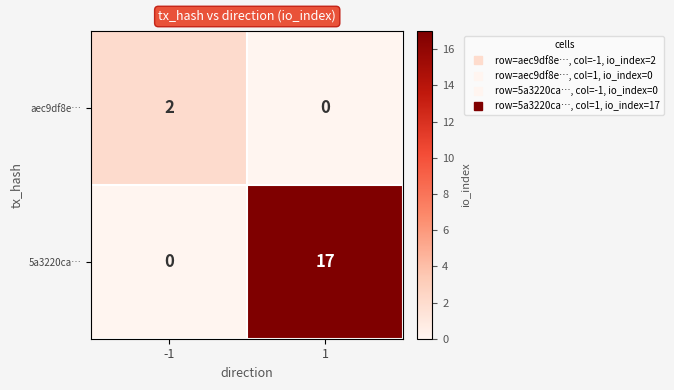

Reading left to right, list all the values displayed in this chart.

aec9df8e…: 2	0
5a3220ca…: 0	17